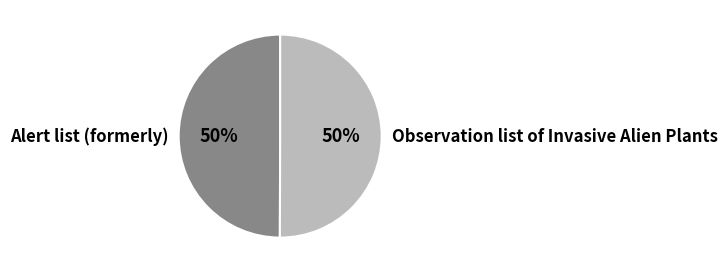

What percentage is the Observation list of Invasive Alien Plants slice, to the nearest percent?

50%